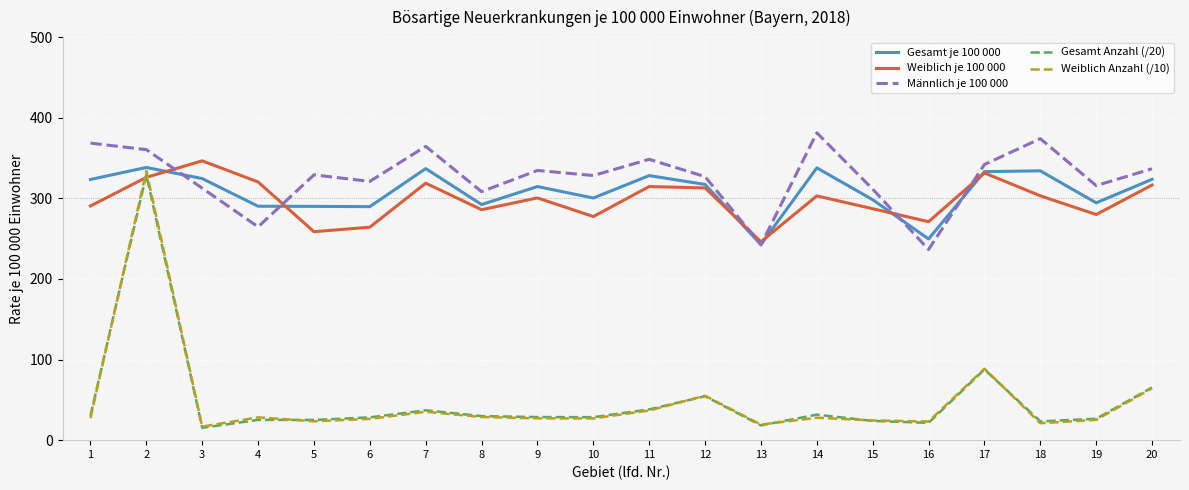

What is the sum of all Weiblich Anzahl (/10) values?

960.0